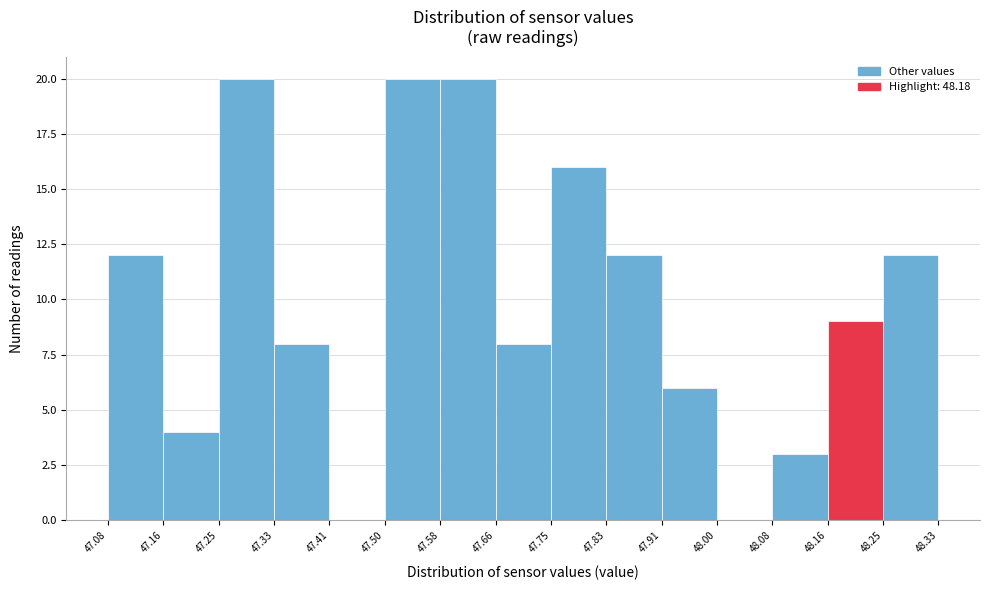

Reading left to right, list every bar in this chart as the range it spans on the x-axis followed by its height. The values are not printed on the chart, so give them approximately, as read against the axis.

47.08 to 47.16: 12
47.16 to 47.25: 4
47.25 to 47.33: 20
47.33 to 47.41: 8
47.41 to 47.50: 0
47.50 to 47.58: 20
47.58 to 47.66: 20
47.66 to 47.75: 8
47.75 to 47.83: 16
47.83 to 47.91: 12
47.91 to 48.00: 6
48.00 to 48.08: 0
48.08 to 48.16: 3
48.16 to 48.25: 9
48.25 to 48.33: 12